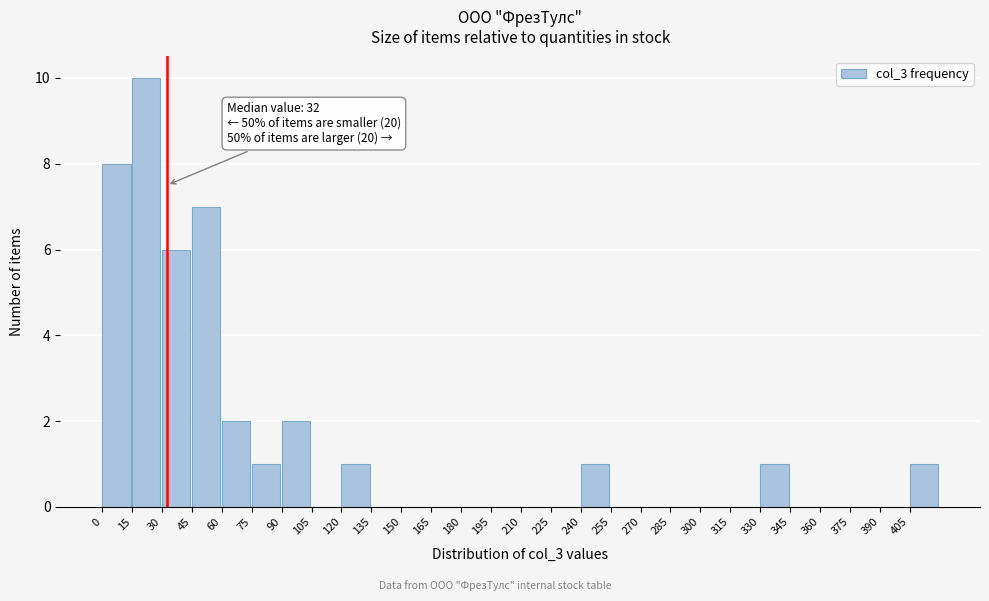

Which range on the x-axis has the tallest bar?

15 to 30